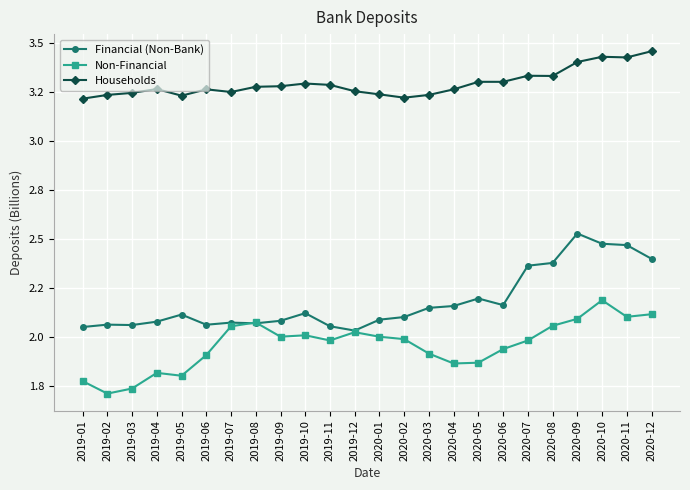

Between 2019-10 and 2020-10, which is larger?

2020-10